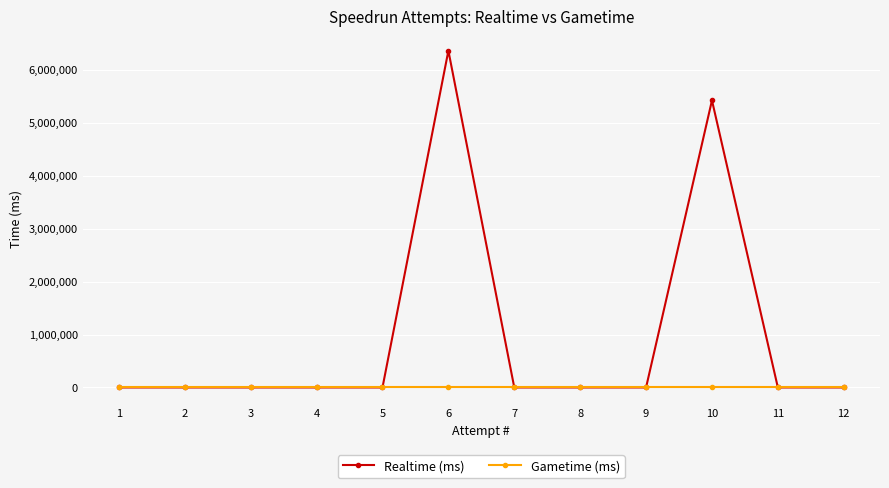

Where is Realtime (ms) nearest to the value 3180310?

10